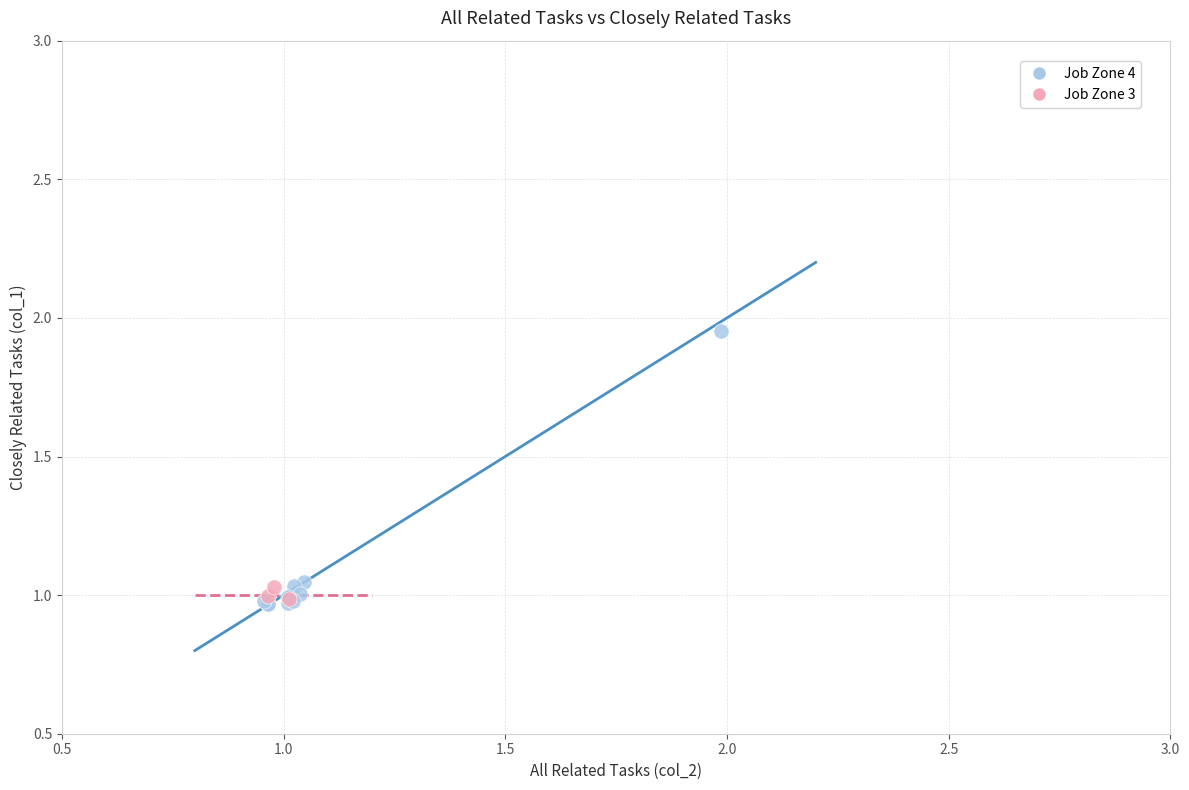

Which series has the widest spread of Y values?

Job Zone 4